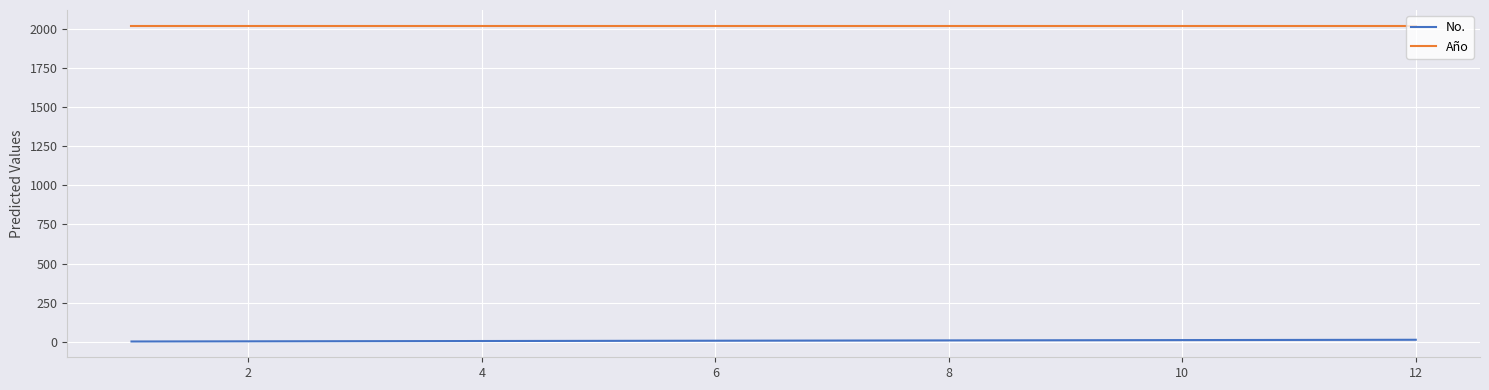

True or false: No. and Año intersect in this chart.

False